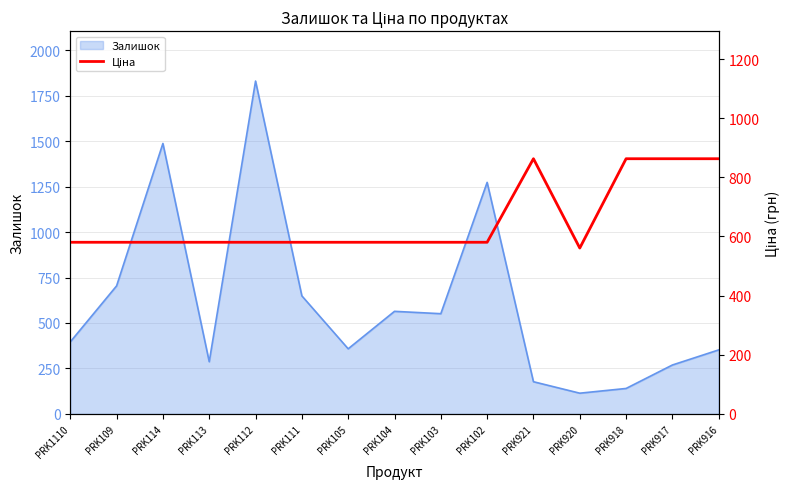

True or false: Залишок has a value of 248 at PRK918.

False